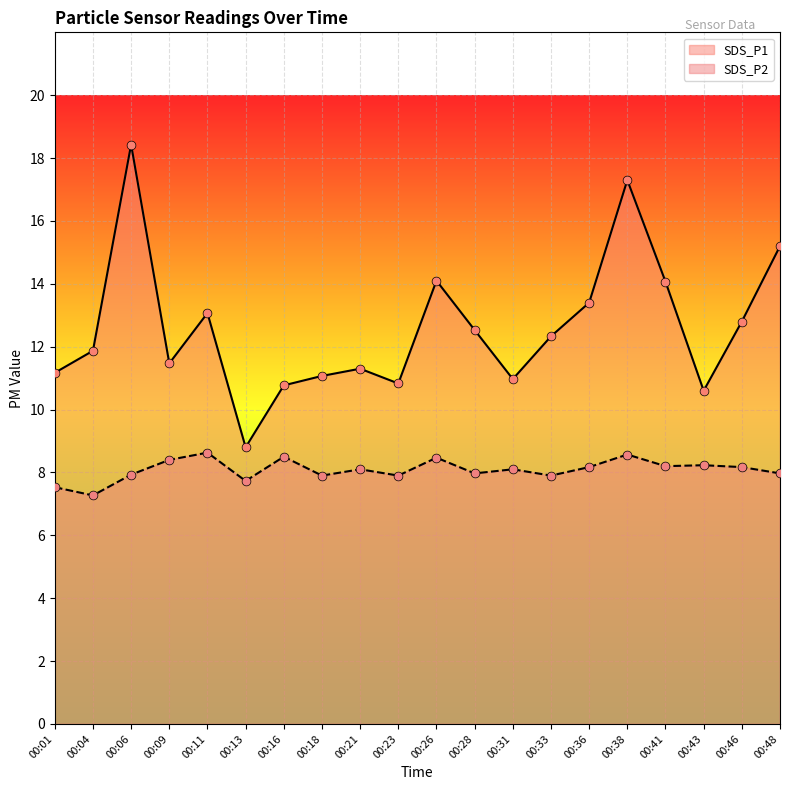

At which category is the sum across all series the highest?

00:06